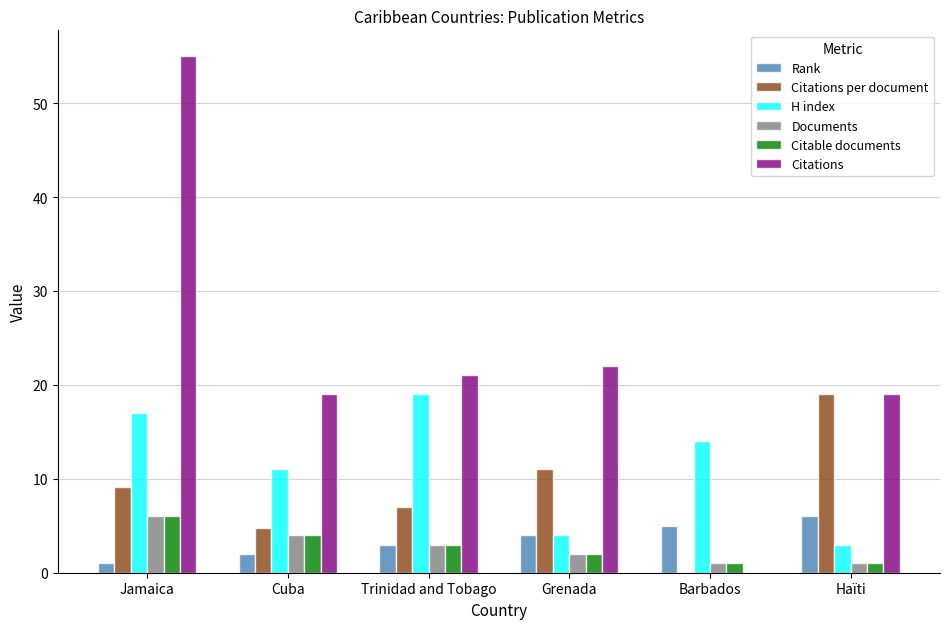

At which category is the sum across all series the highest?

Jamaica